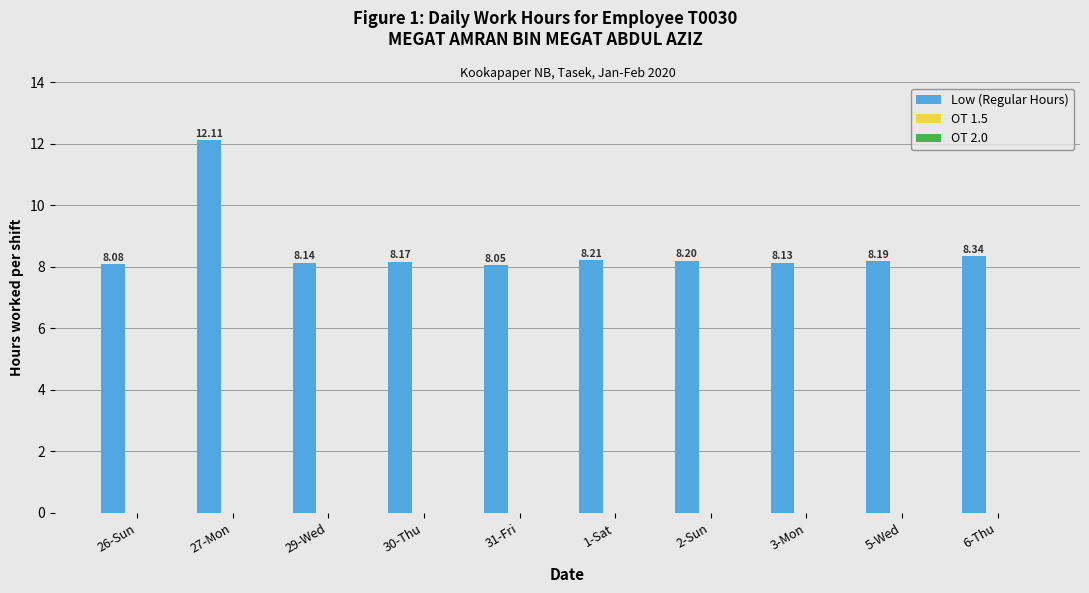

Are the bars grouped side by side (vs. stacked)?

No